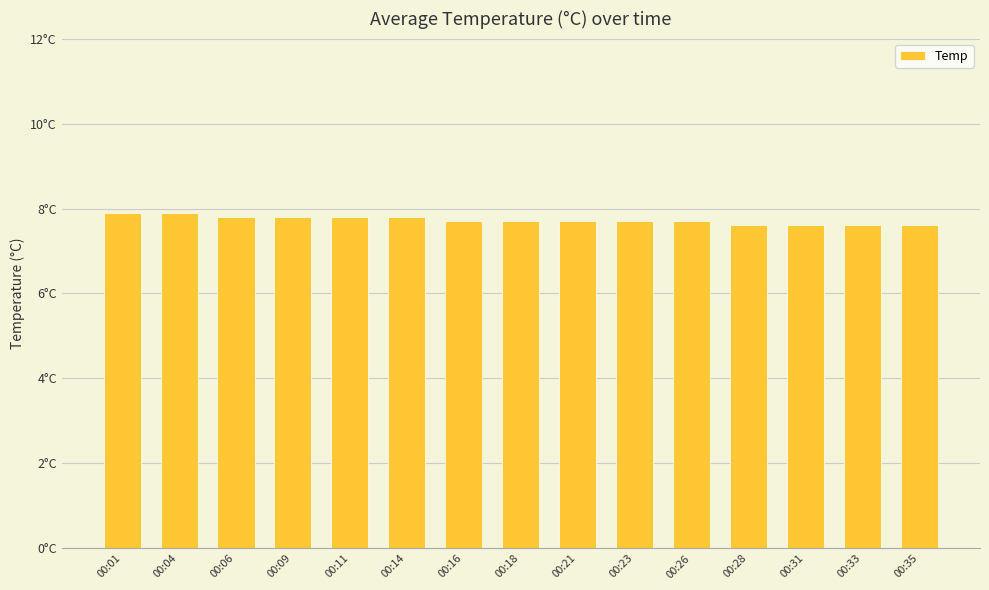

At which category does the chart reach its minimum across all series?

00:28